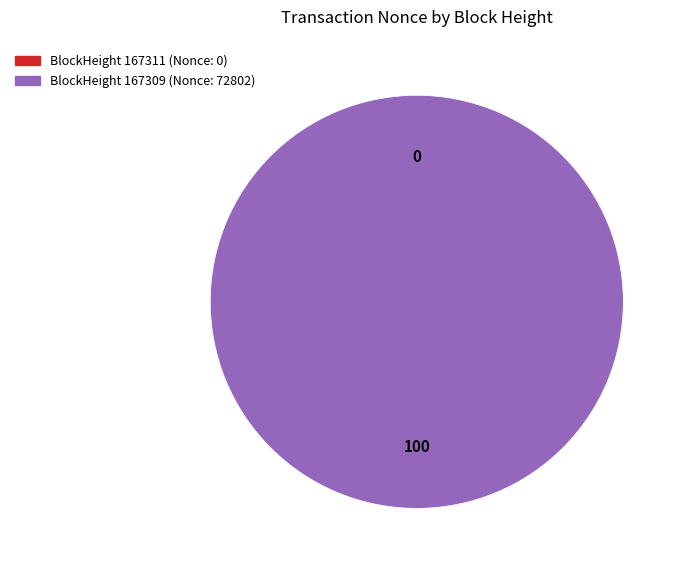

What is the majority slice?

167309